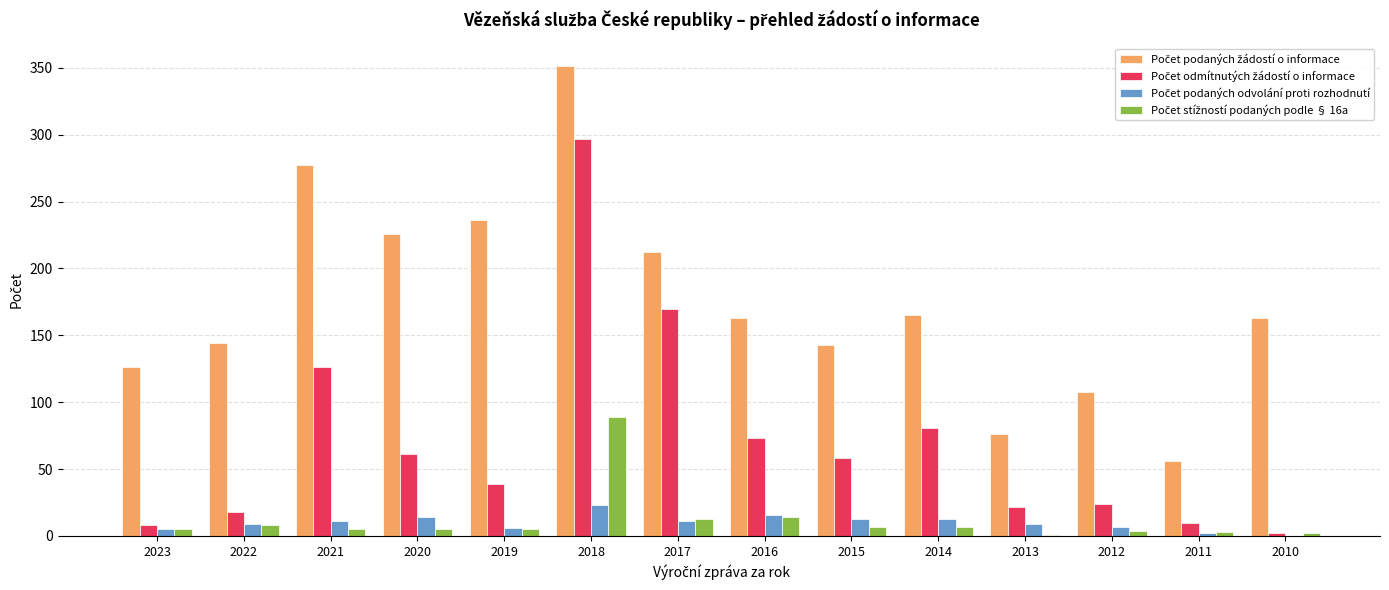

At which category is the sum across all series the highest?

2018